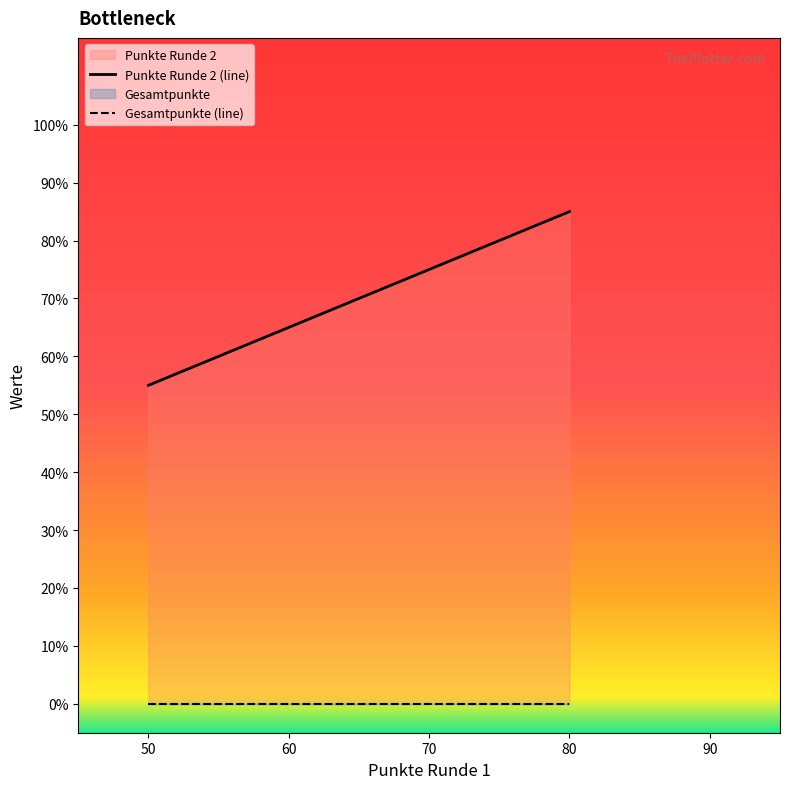

How many series are shown in this chart?

2